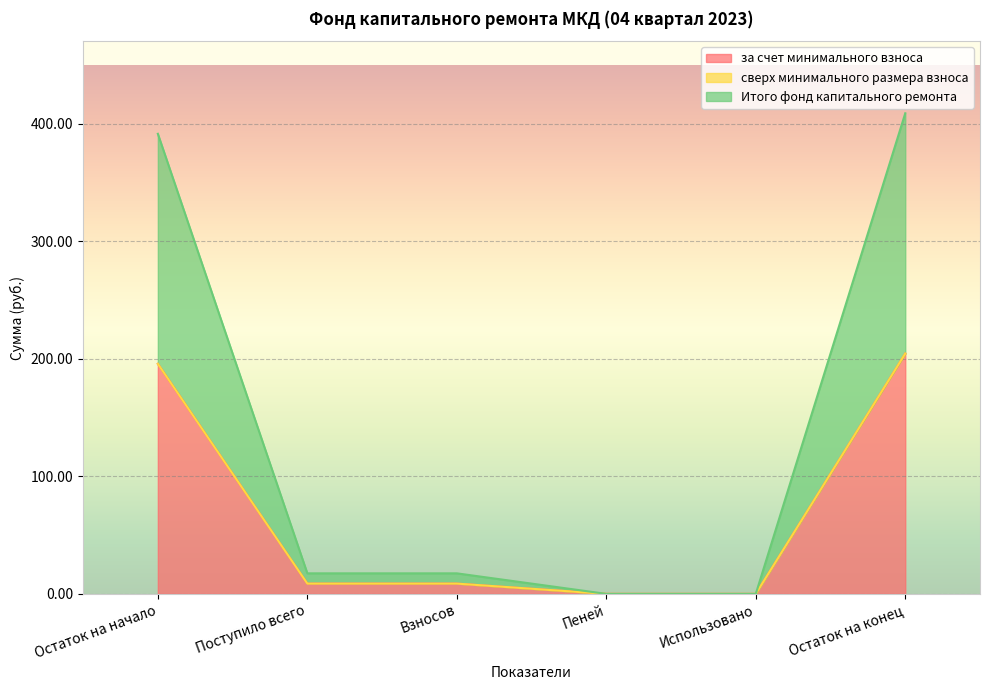

How many values in the Итого фонд капитального ремонта series exceed 8?

4